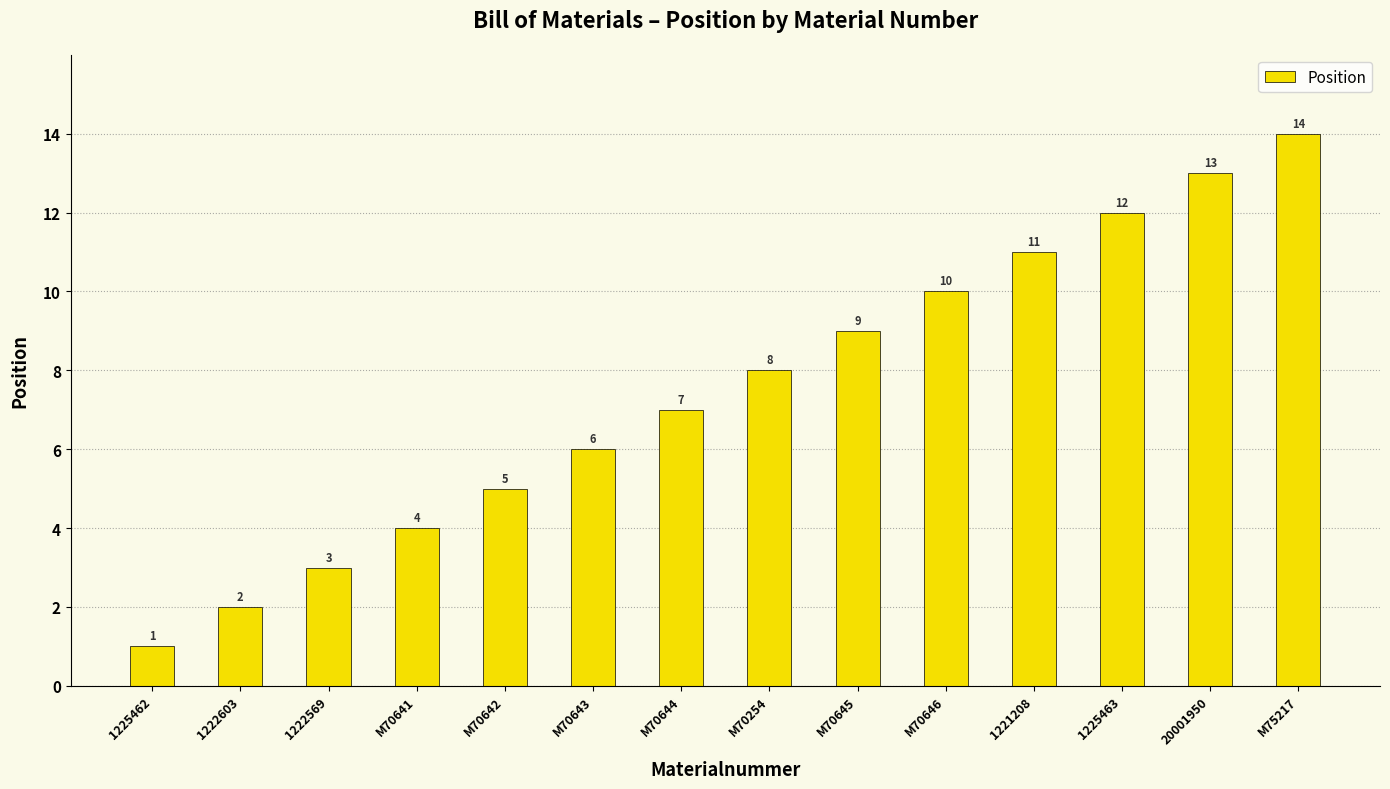

What is the change in value from 1222569 to 1221208?

+8